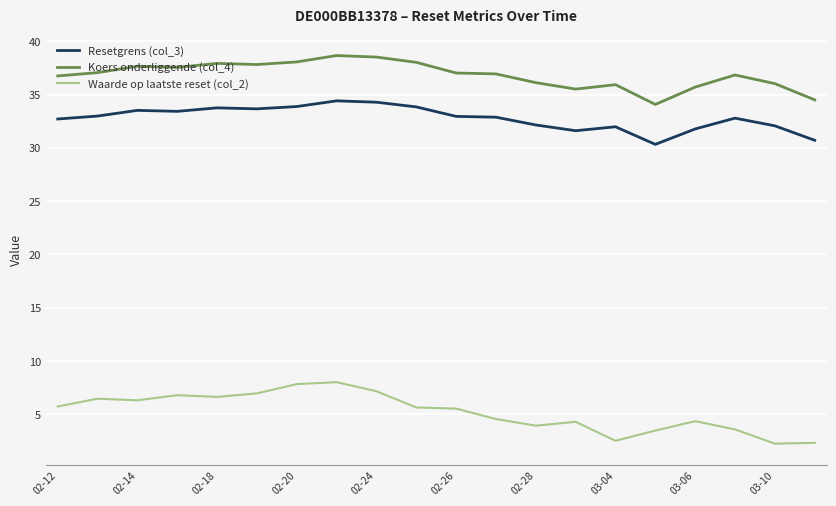

Which series has the widest spread of values?

Waarde op laatste reset (col_2)